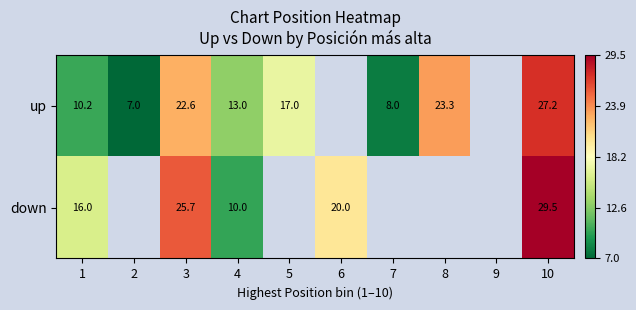

What is the difference between the highest and lowest values at 3?

3.1